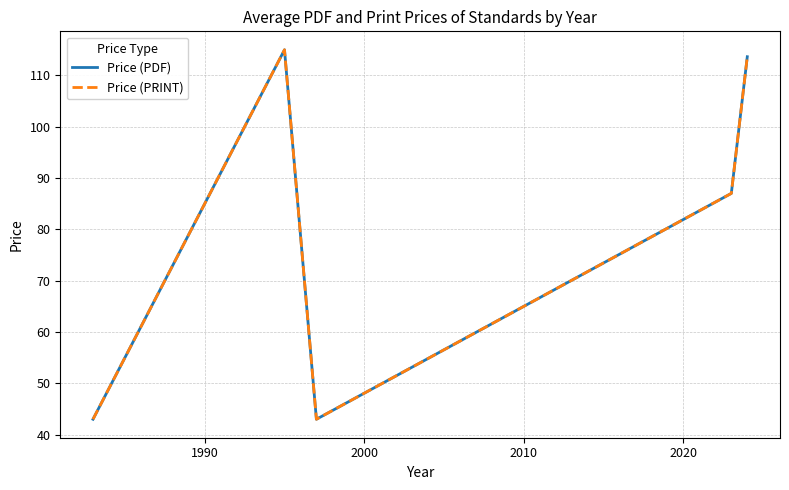

How many lines are shown in the chart?

2